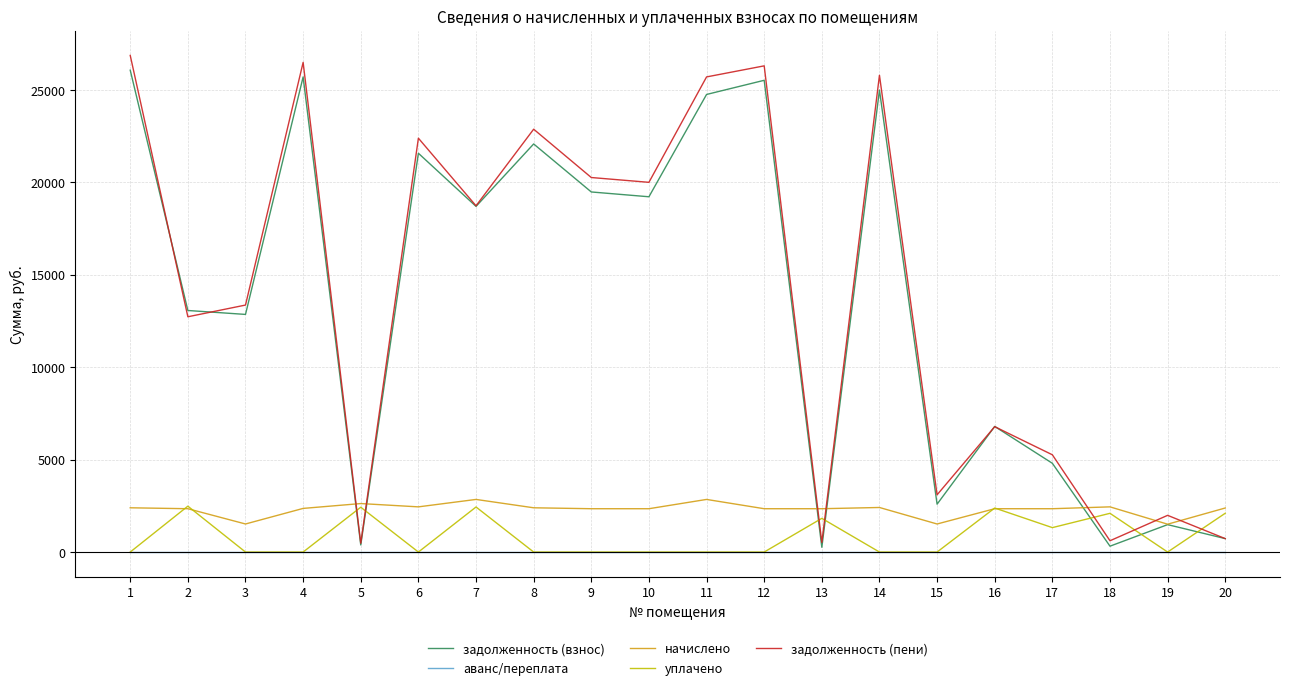

What is the difference between the maximum and minimum values in the уплачено series?

2481.8